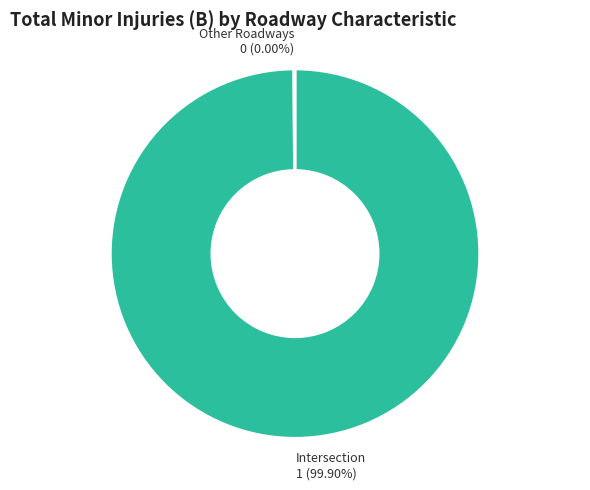

Which slice represents more than half of the pie?

Intersection